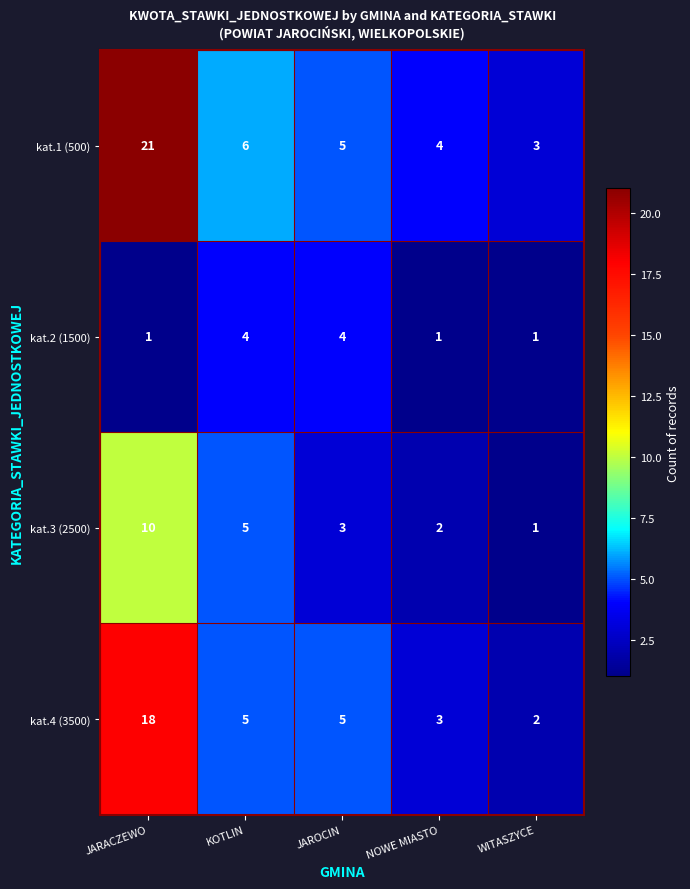

What is the greatest value displayed?

21